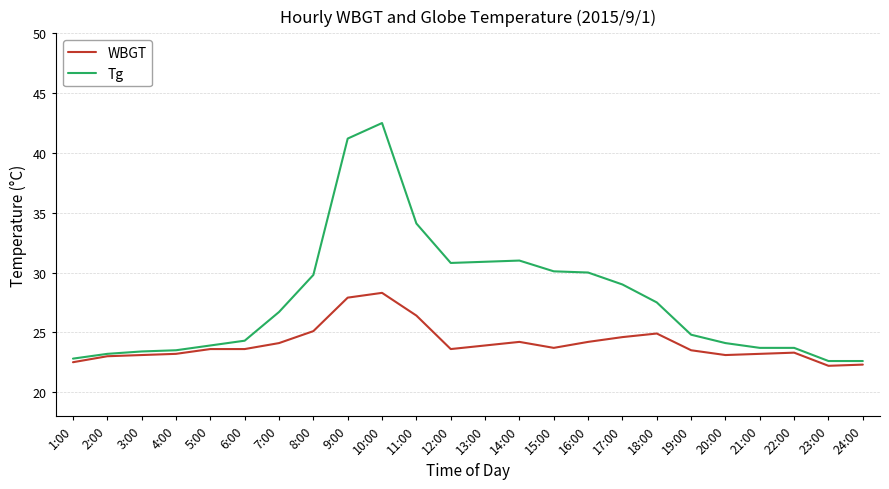

Rank the series at 12:00 from lowest to highest value.

WBGT, Tg